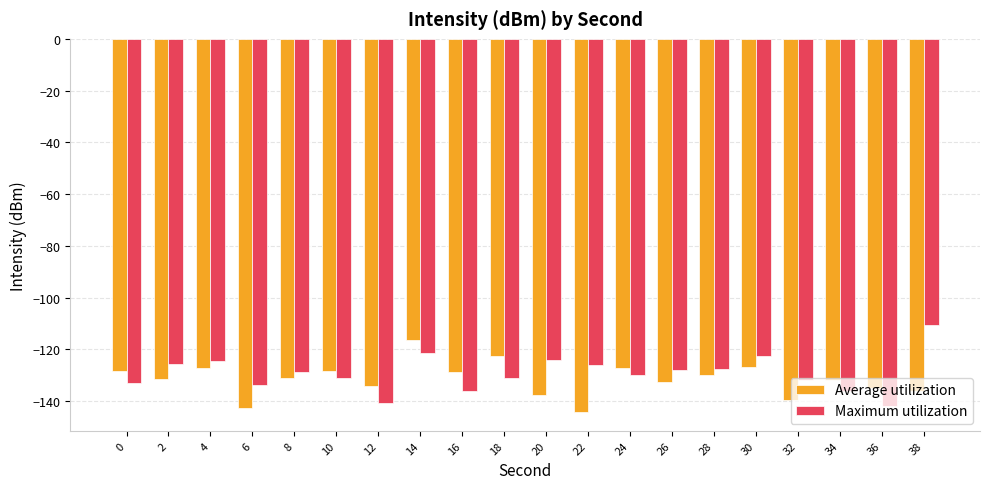

Is it true that Average utilization equals -126.7 at 30?

True